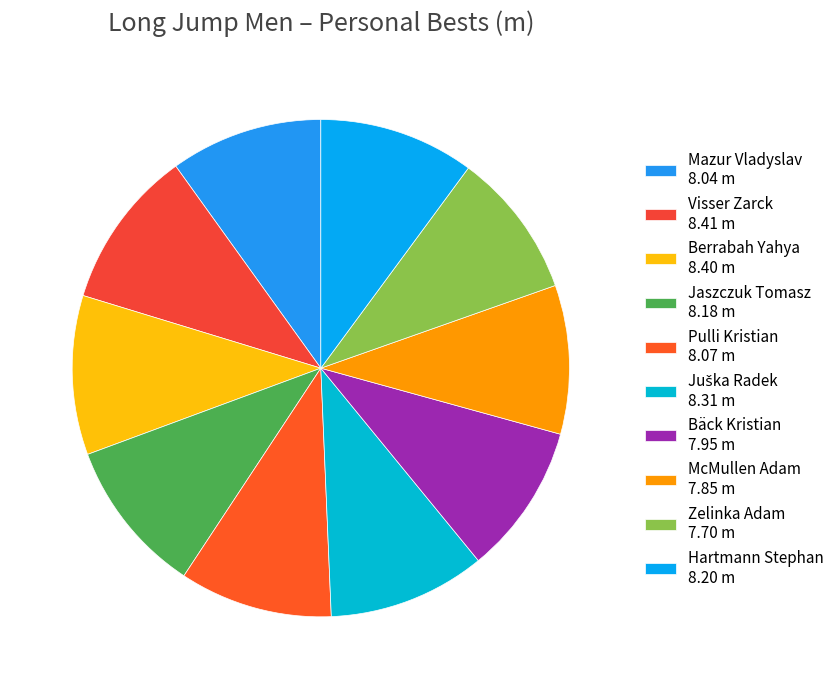

What portion of the pie excludes Zelinka Adam?

90.5%